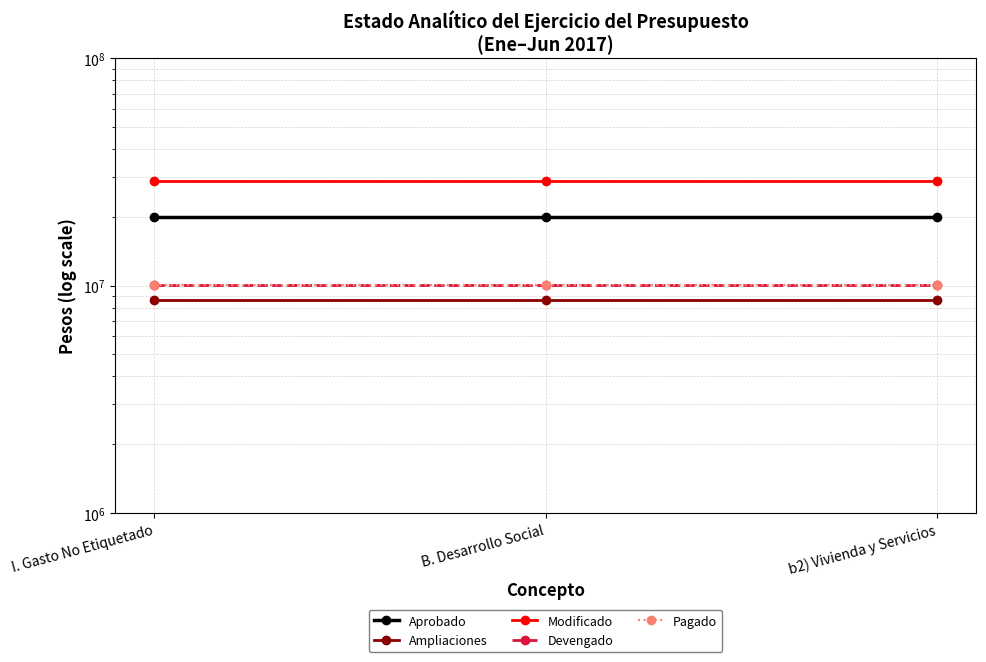

Rank the series at I. Gasto No Etiquetado from highest to lowest value.

Modificado, Aprobado, Devengado, Pagado, Ampliaciones